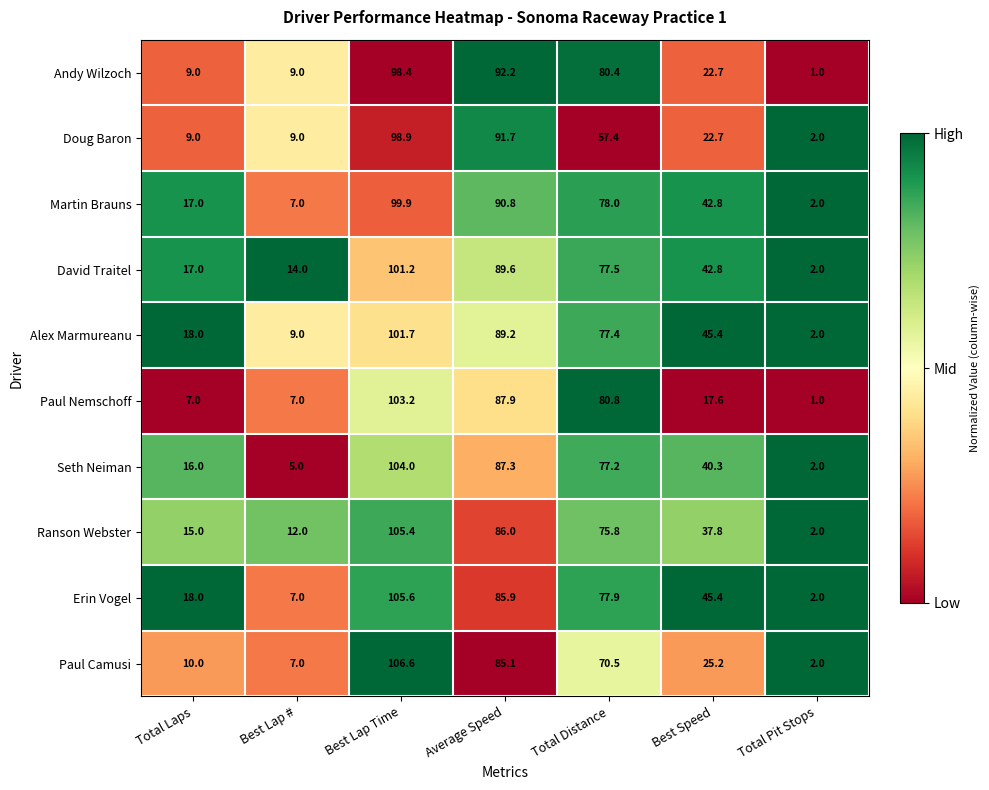

List the labels in order of Alex Marmureanu value, smallest first.

Total Pit Stops, Best Lap #, Total Laps, Best Speed, Total Distance, Average Speed, Best Lap Time